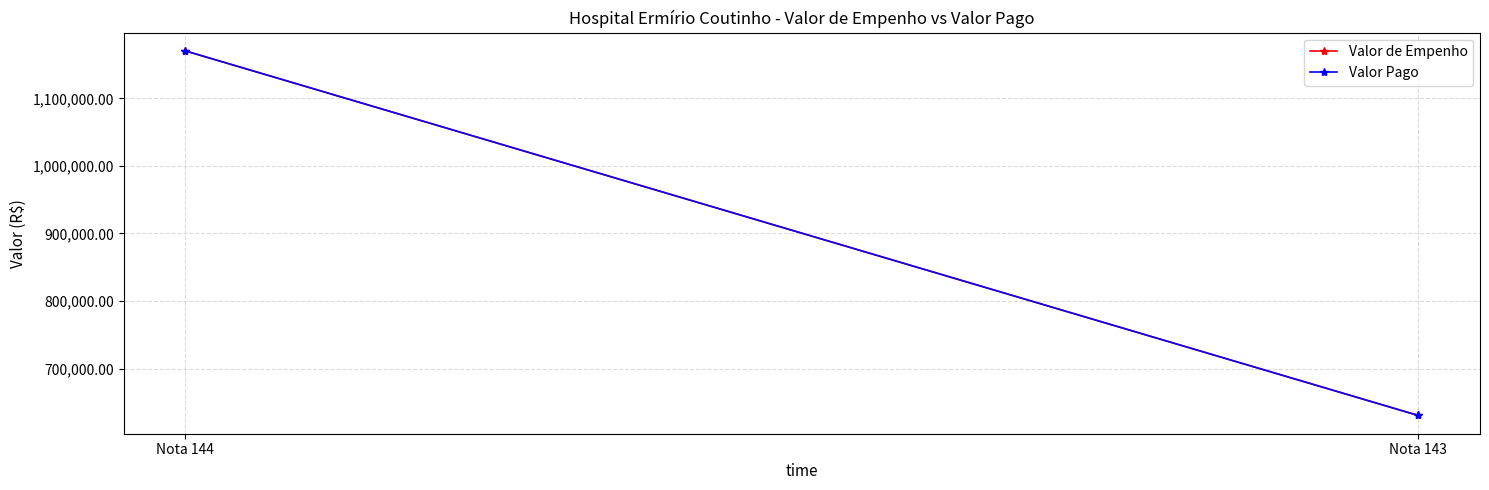

Reading left to right, what are all the values shown in this chart?

Valor de Empenho: Nota 144=1170312.6	Nota 143=630443.7
Valor Pago: Nota 144=1170312.6	Nota 143=630443.7